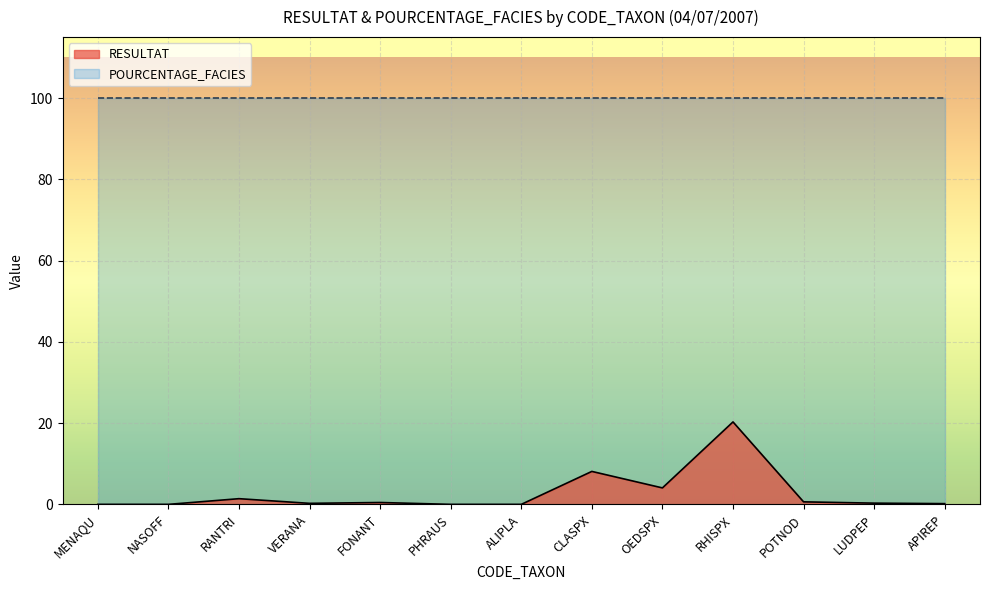

What is the sum of all values?

35.8